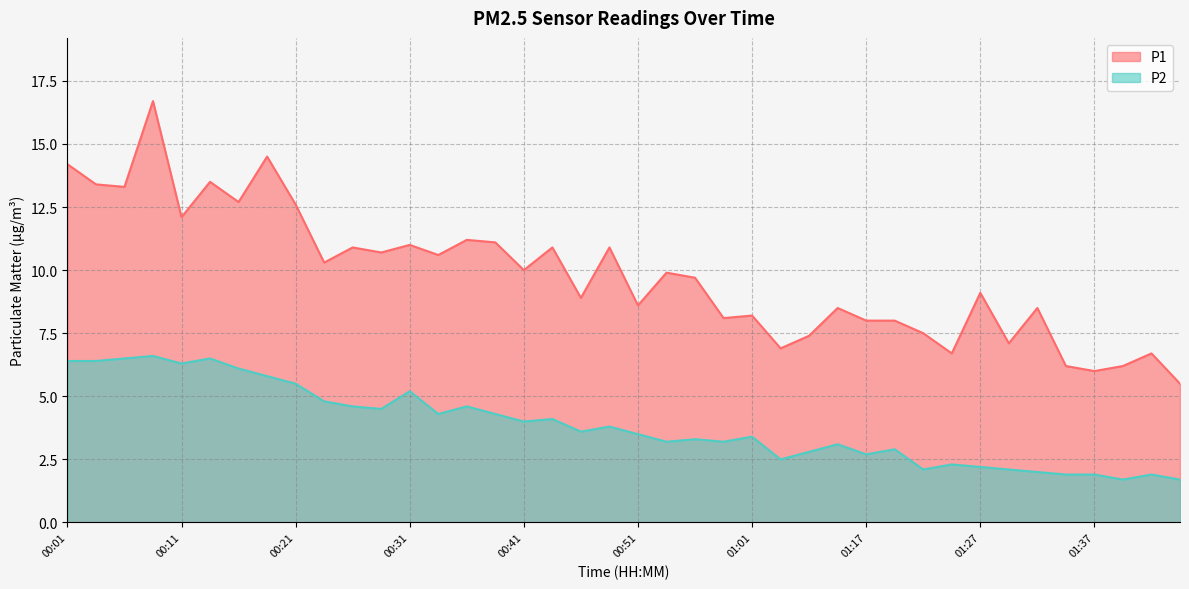

At which category does P2 reach its first local valley?

00:11